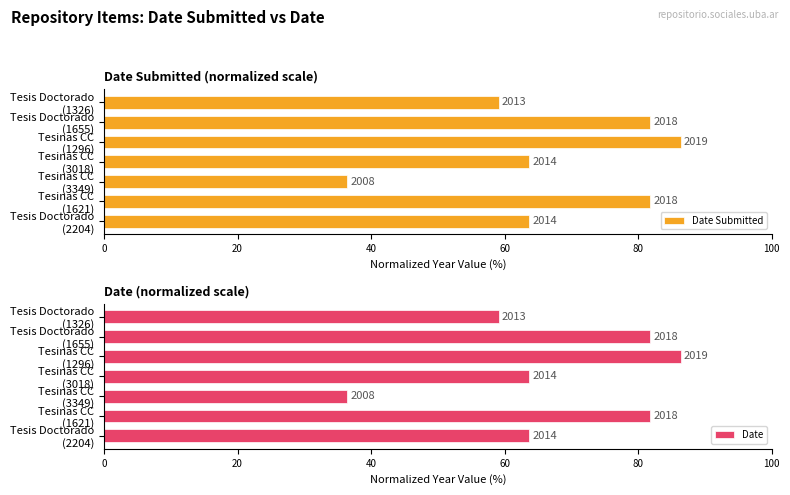

Rank the series by their maximum value, from highest to lowest.

Date Submitted, Date